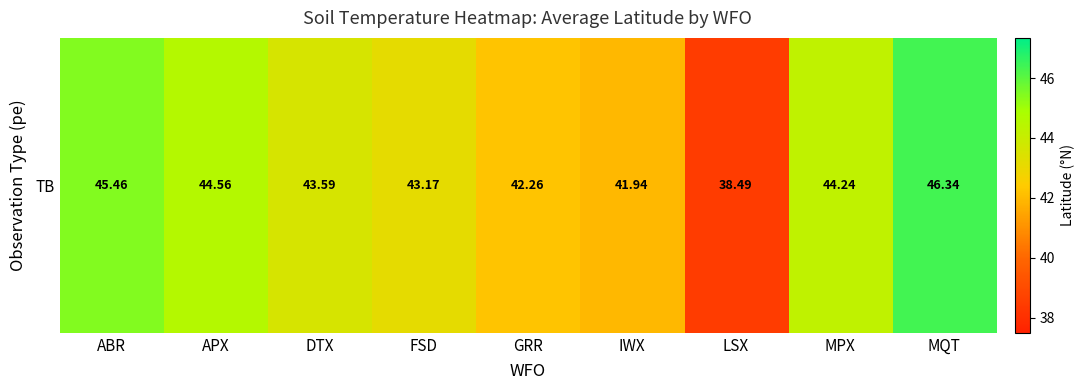

What is the sum of all values?

390.0